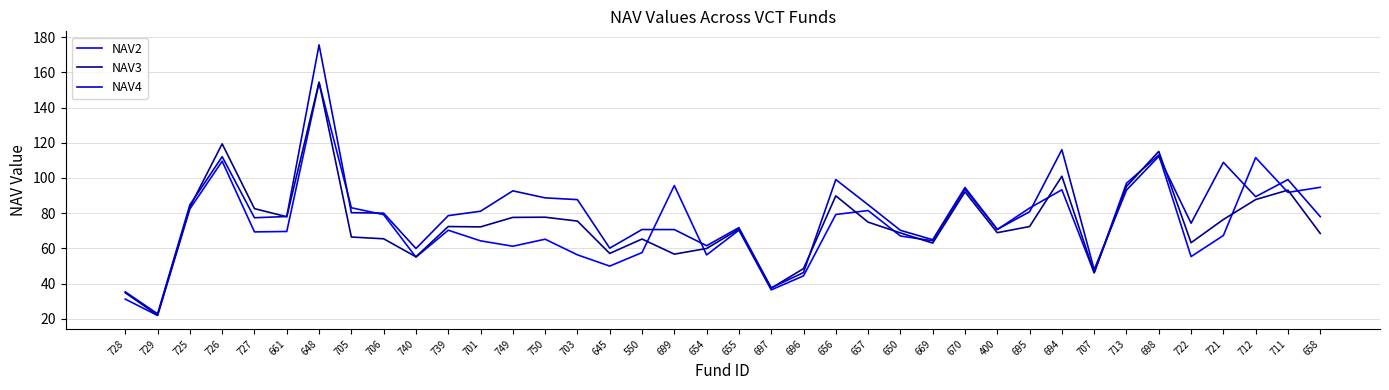

What are all the series names shown in the legend?

NAV2, NAV3, NAV4